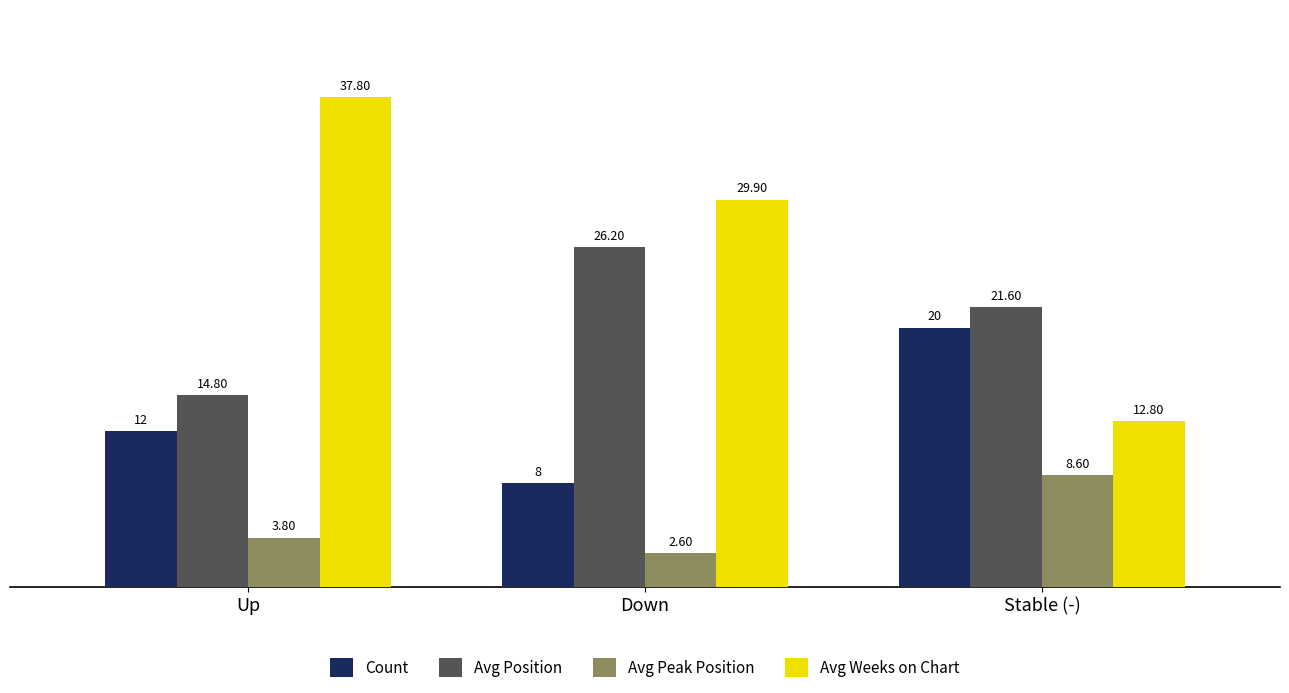

Which category has the lowest value in the Avg Weeks on Chart series?

Stable (-)